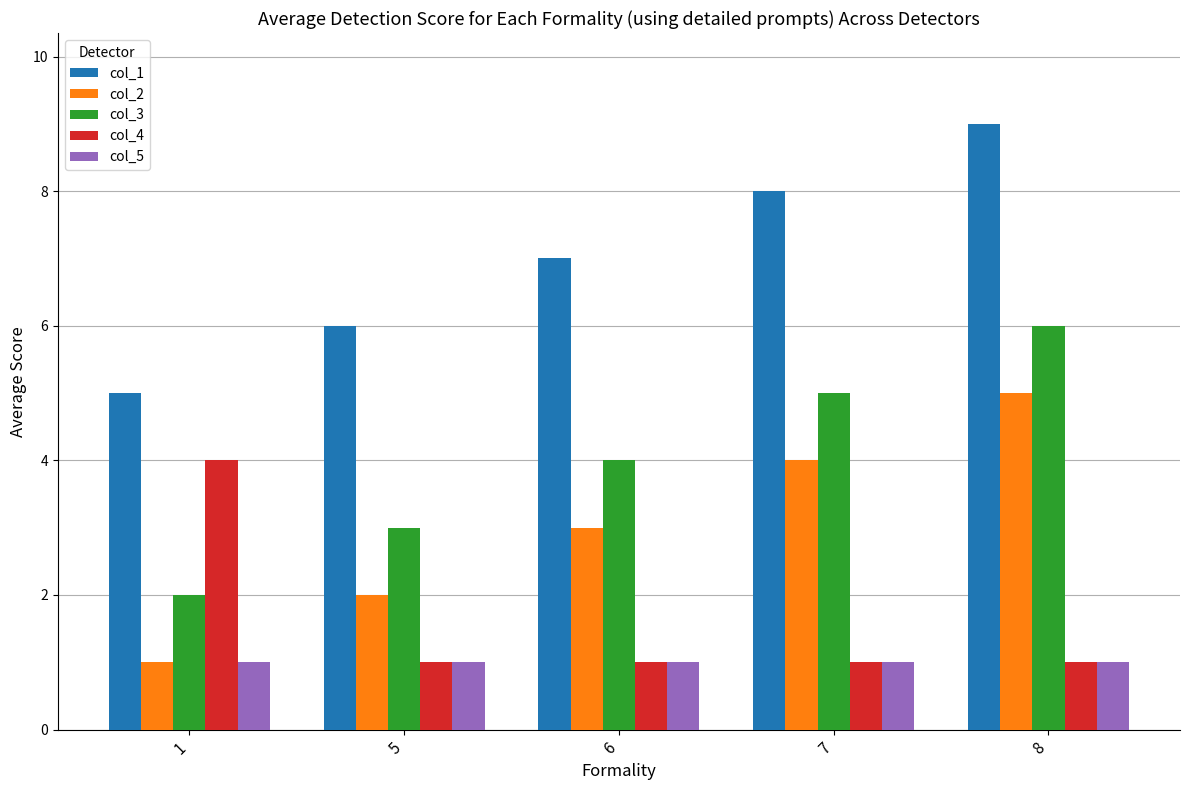

Rank the series by their maximum value, from lowest to highest.

col_5, col_4, col_2, col_3, col_1